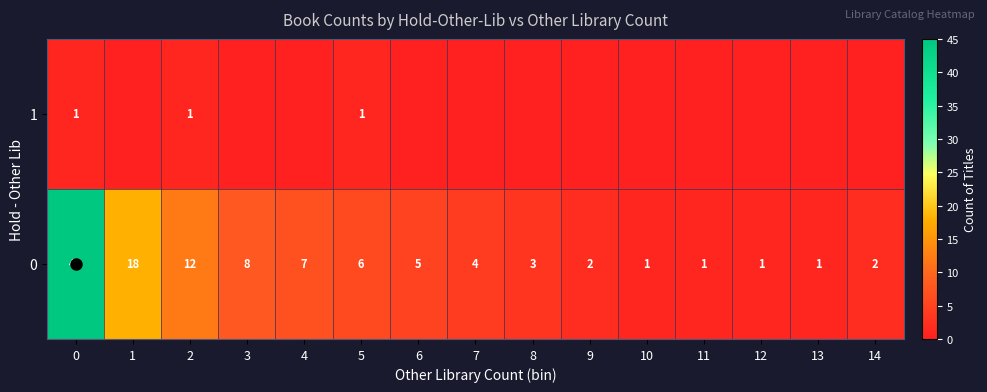

List the labels in order of row_0 value, smallest first.

10, 11, 12, 13, 9, 14, 8, 7, 6, 5, 4, 3, 2, 1, 0